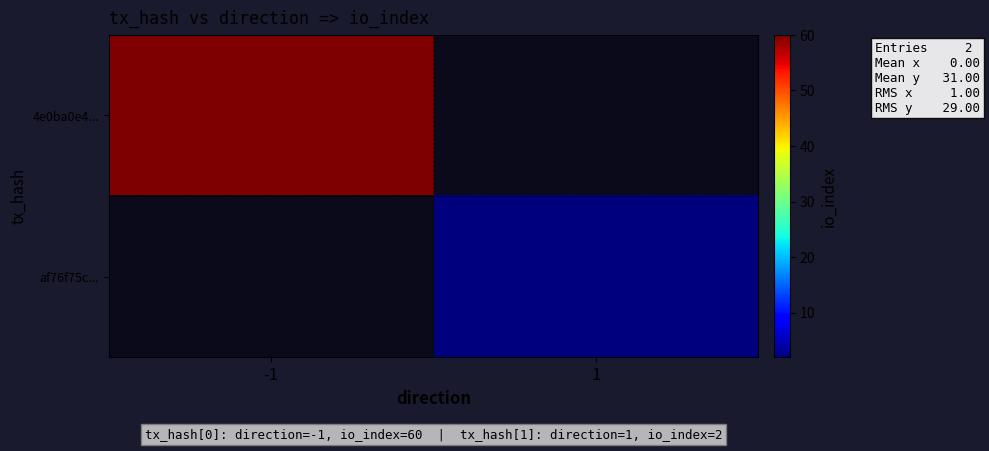

How many series are shown in this chart?

2